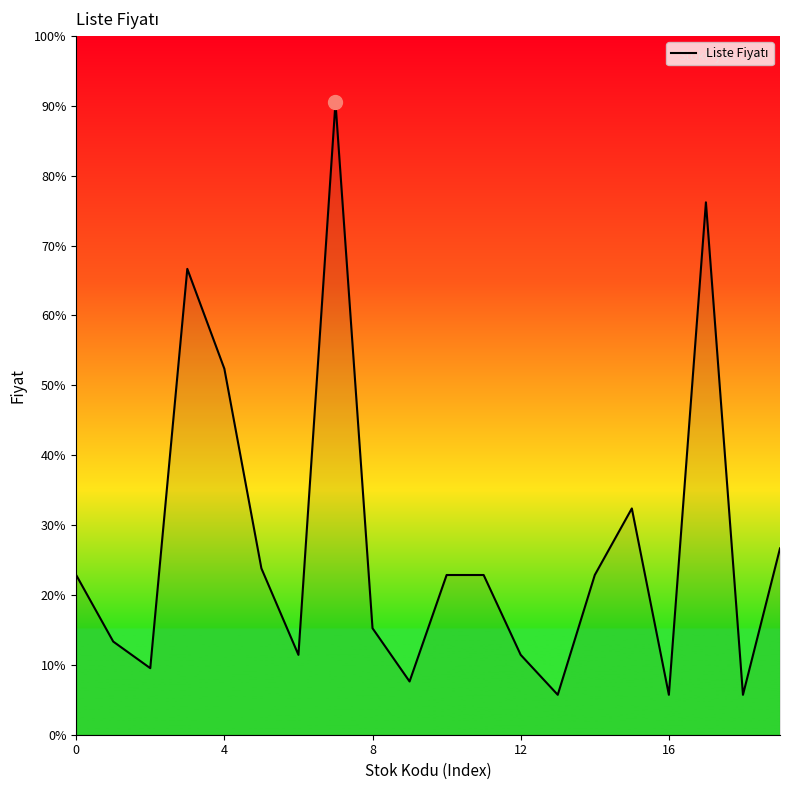

At which label is the value closest to 505?

4